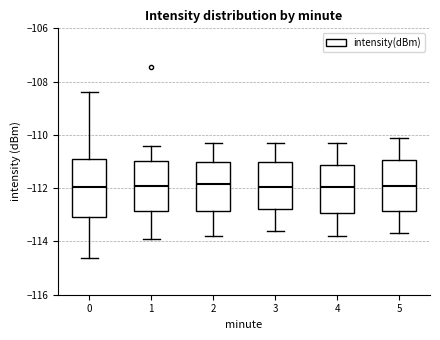

Which box is the tallest, from its lower edge to its upper edge?

0